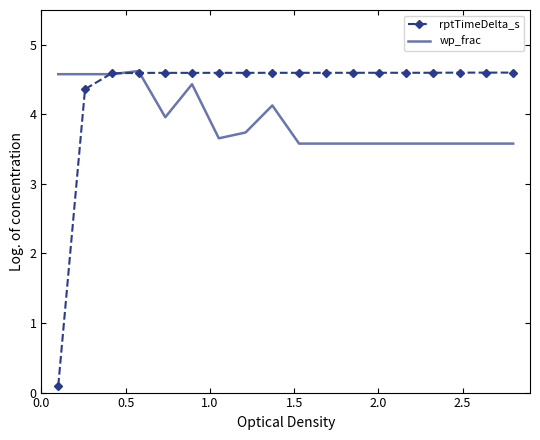

Which series has the largest total across all categories?

rptTimeDelta_s